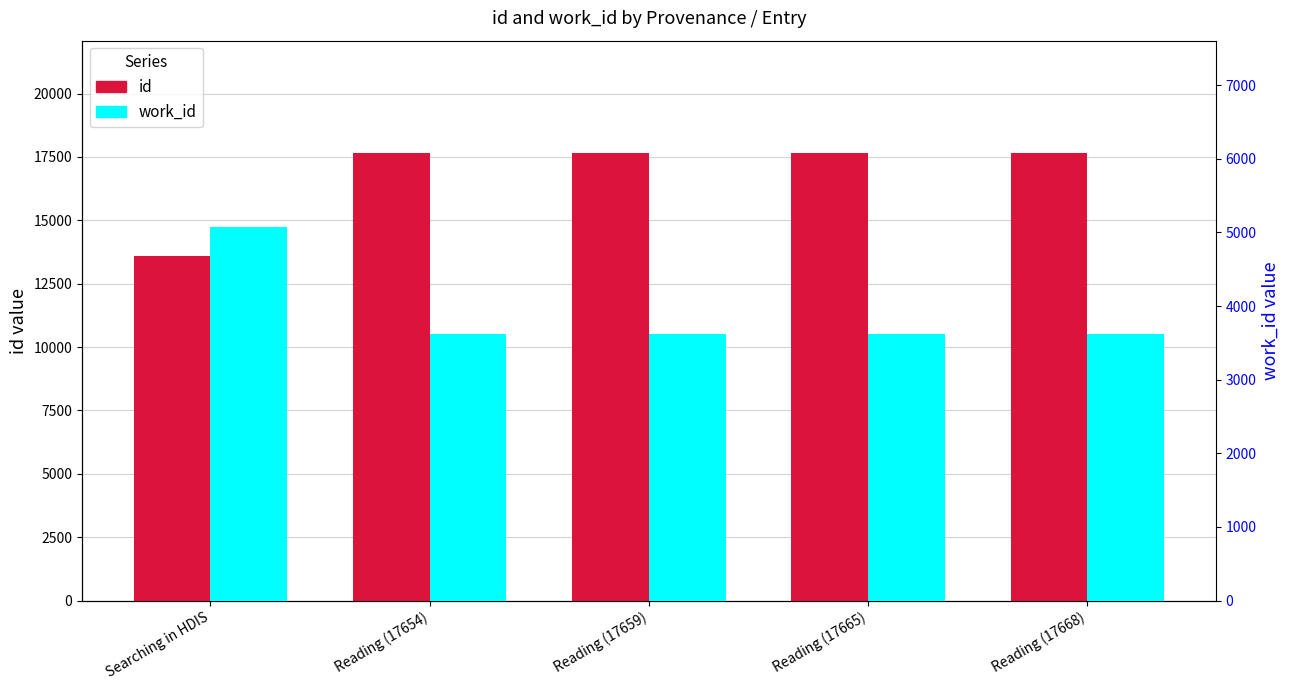

What is the value of the work_id bar at the 5th from the left?

3617